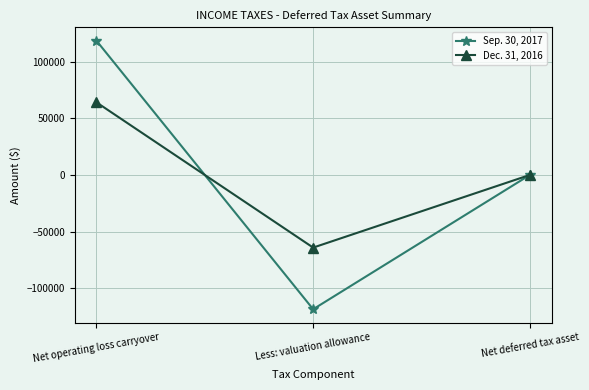

What is the total value across all series at Less: valuation allowance?

-182453